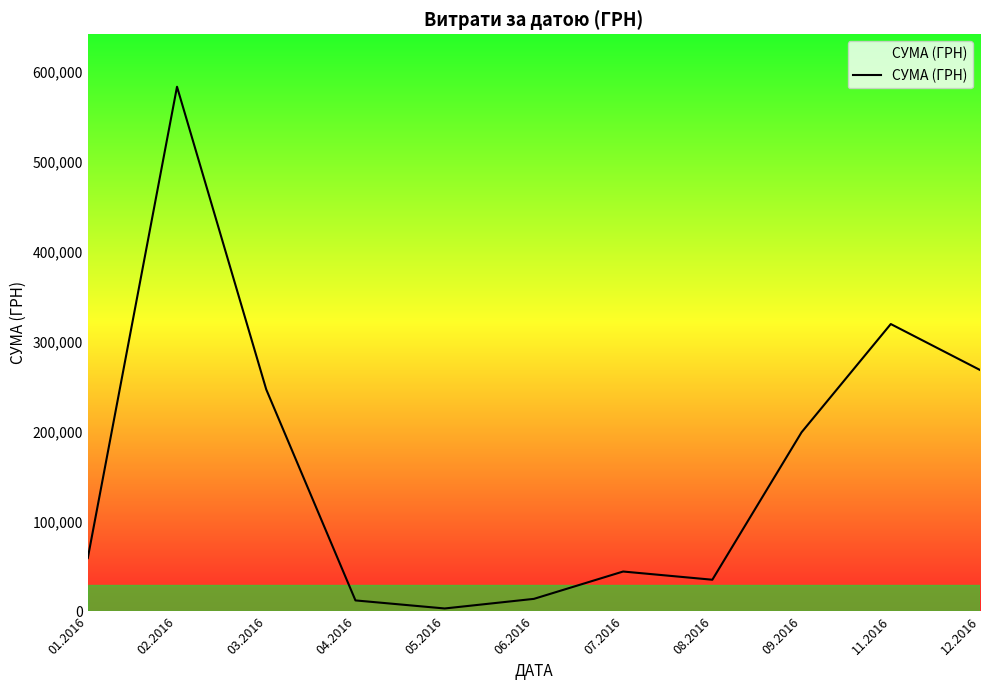

What position from the left is 07.2016?

7